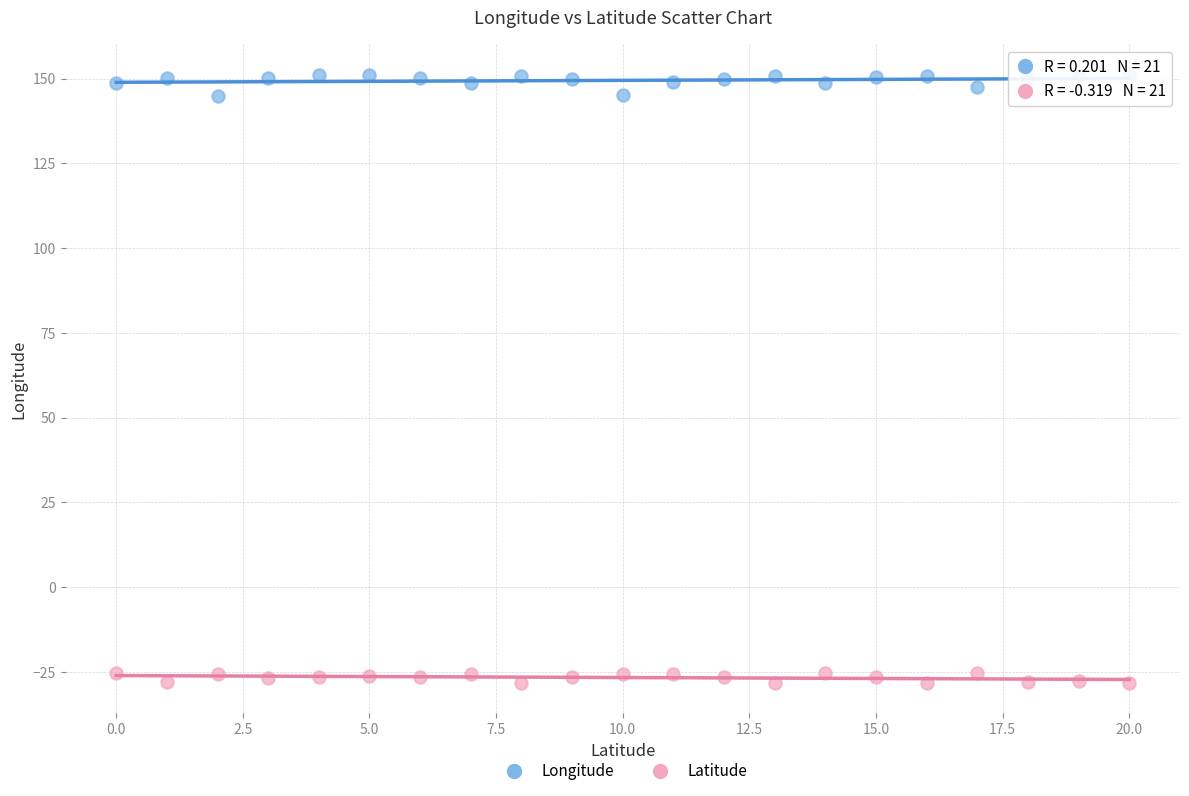

Which series has the widest spread of Y values?

Longitude